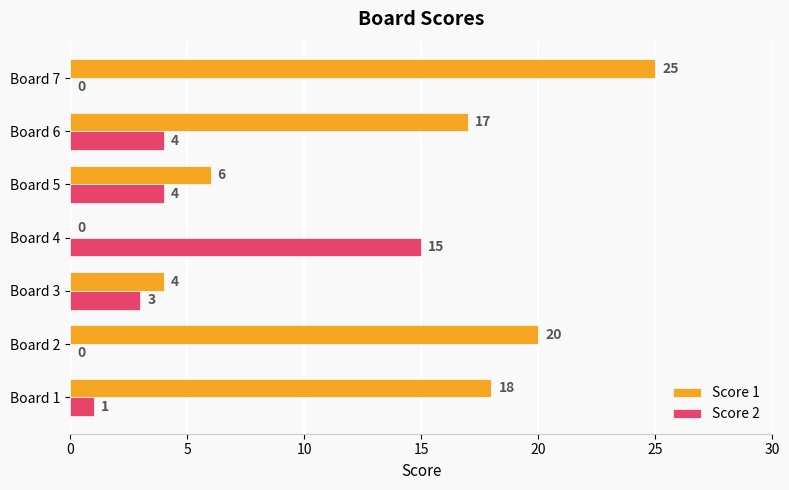

What is the maximum value shown in the chart?

25